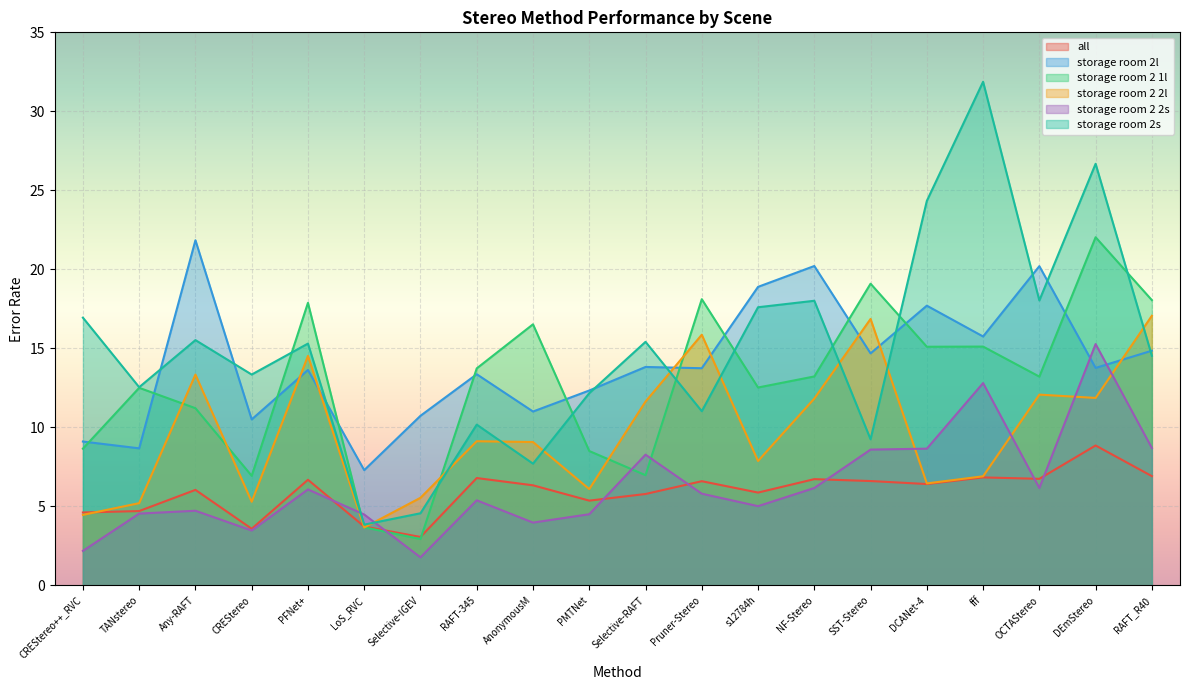

True or false: storage room 2 2s and storage room 2 1l cross at least once.

True